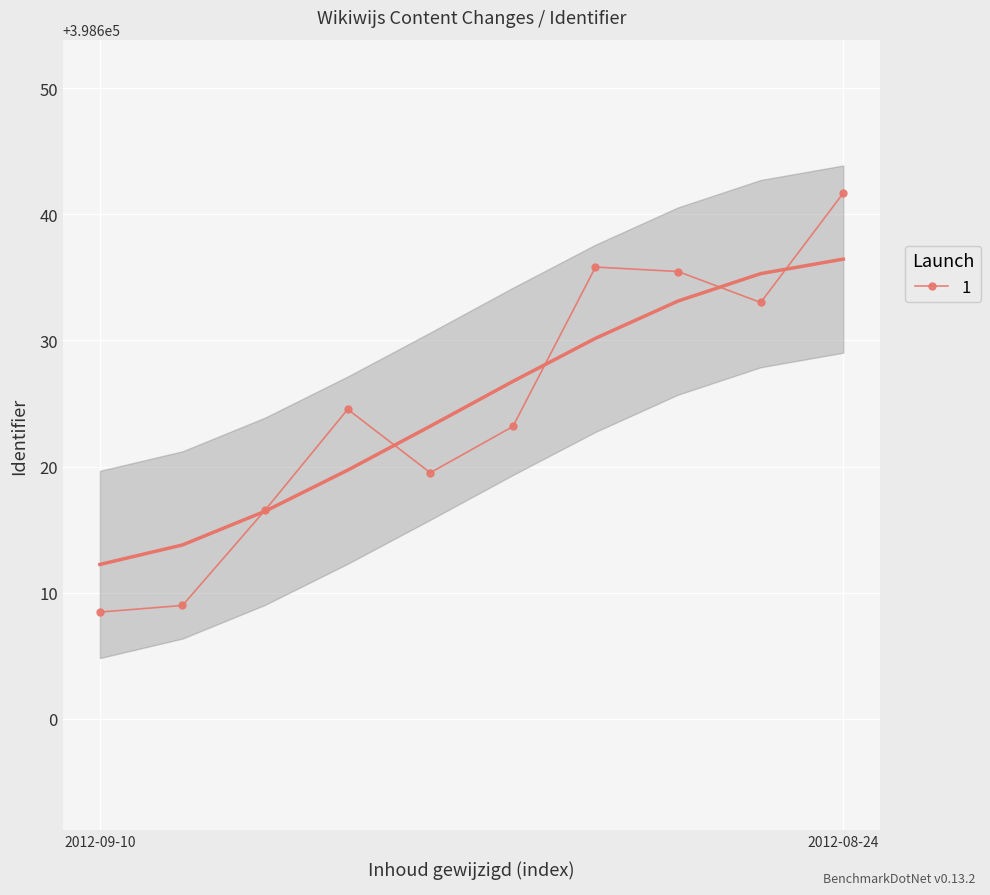

Between 2012-09-10 and 2012-08-24, which is larger?

2012-08-24